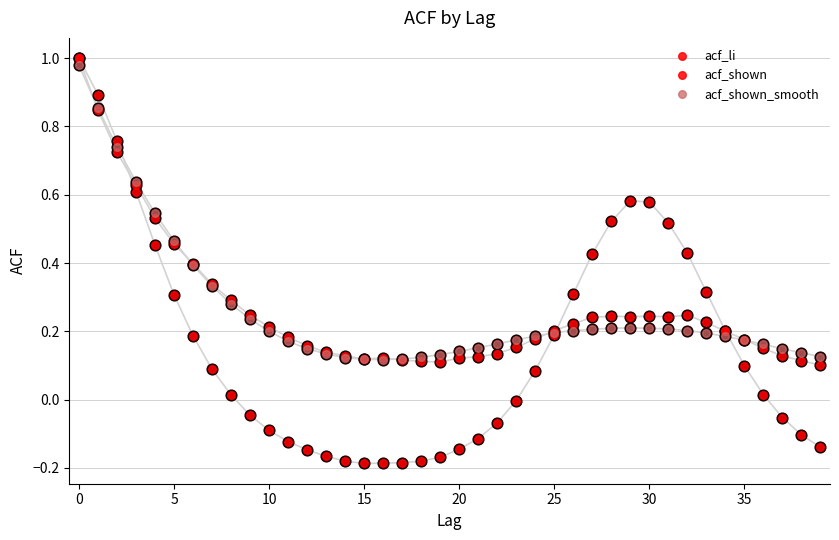

Is the value of acf_shown at 30 greater than the value of acf_li at 0?

No